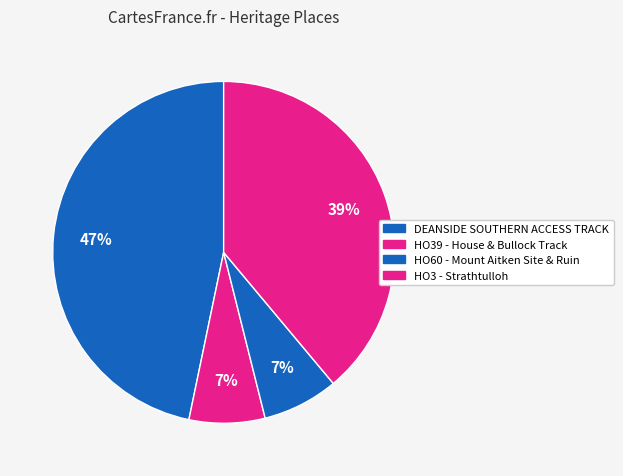

To the nearest percent, what is the difference between the largest and smallest slice percentages?

40%